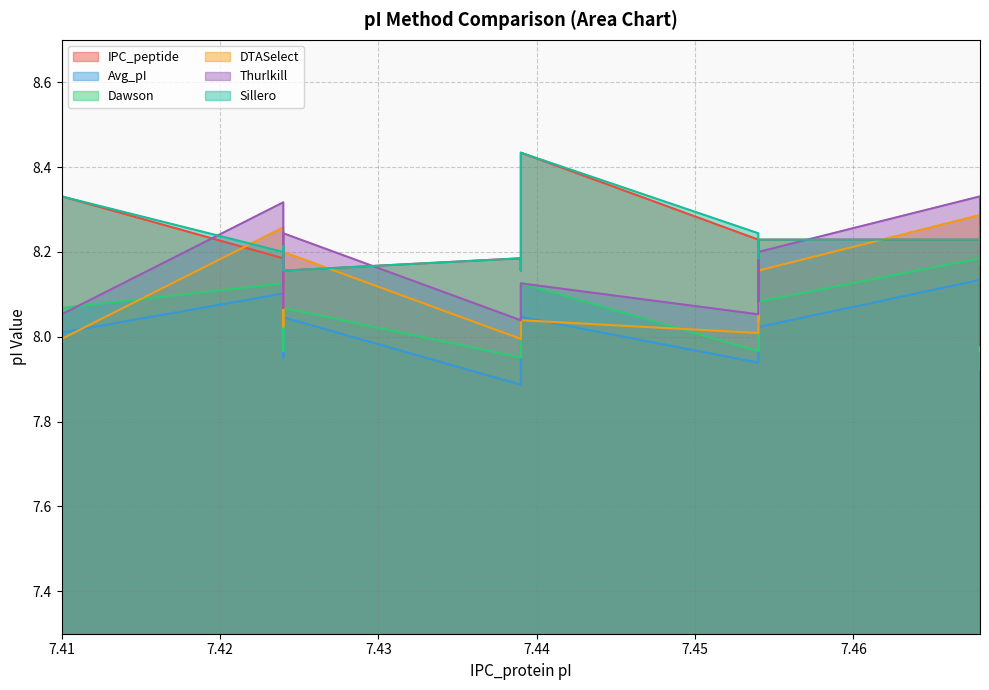

Which series has the largest range (max minus min)?

Thurlkill